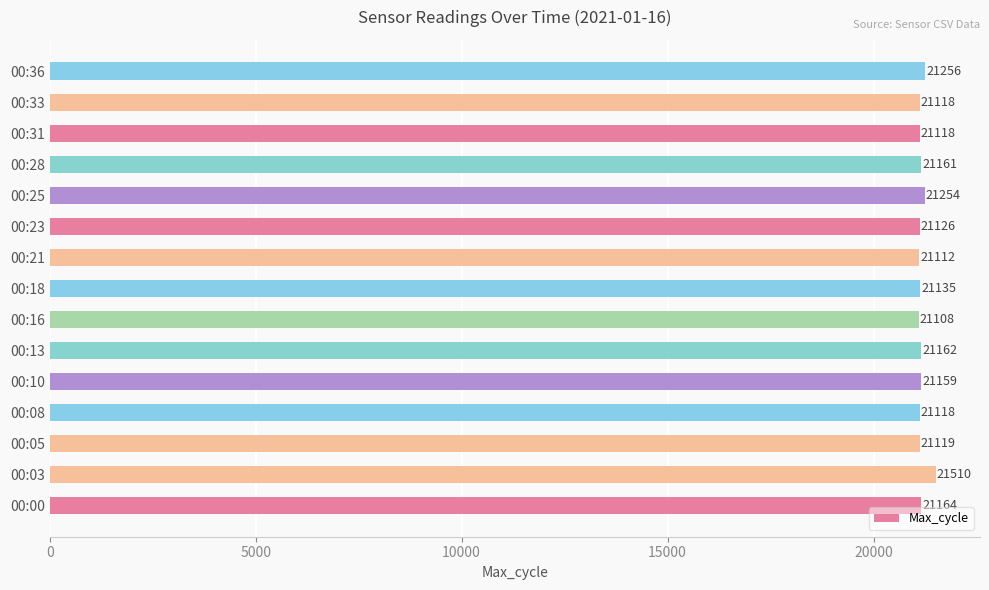

Reading bottom to top, what are all the values shown in this chart?

21164	21510	21119	21118	21159	21162	21108	21135	21112	21126	21254	21161	21118	21118	21256